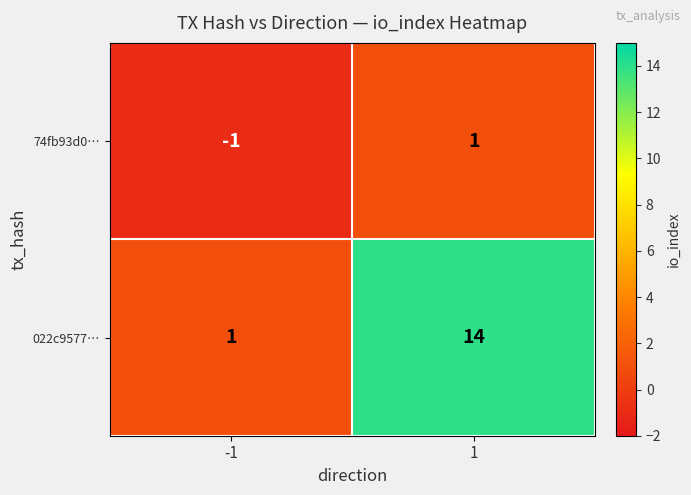

What is the sum of the 022c9577… values at 1 and -1?

15